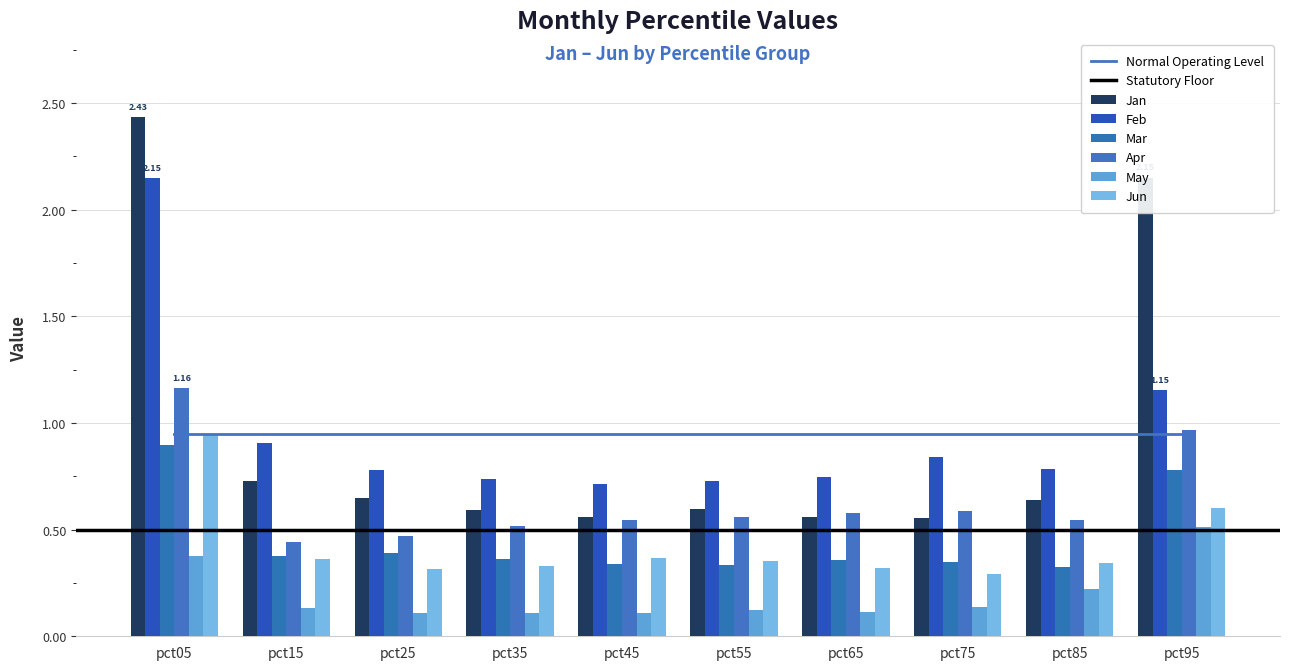

Reading left to right, extract all data points from this chart.

Jan: 2.4	0.7	0.6	0.6	0.6	0.6	0.6	0.6	0.6	2.1
Feb: 2.1	0.9	0.8	0.7	0.7	0.7	0.7	0.8	0.8	1.2
Mar: 0.9	0.4	0.4	0.4	0.3	0.3	0.4	0.3	0.3	0.8
Apr: 1.2	0.4	0.5	0.5	0.5	0.6	0.6	0.6	0.5	1.0
May: 0.4	0.1	0.1	0.1	0.1	0.1	0.1	0.1	0.2	0.5
Jun: 0.9	0.4	0.3	0.3	0.4	0.4	0.3	0.3	0.3	0.6